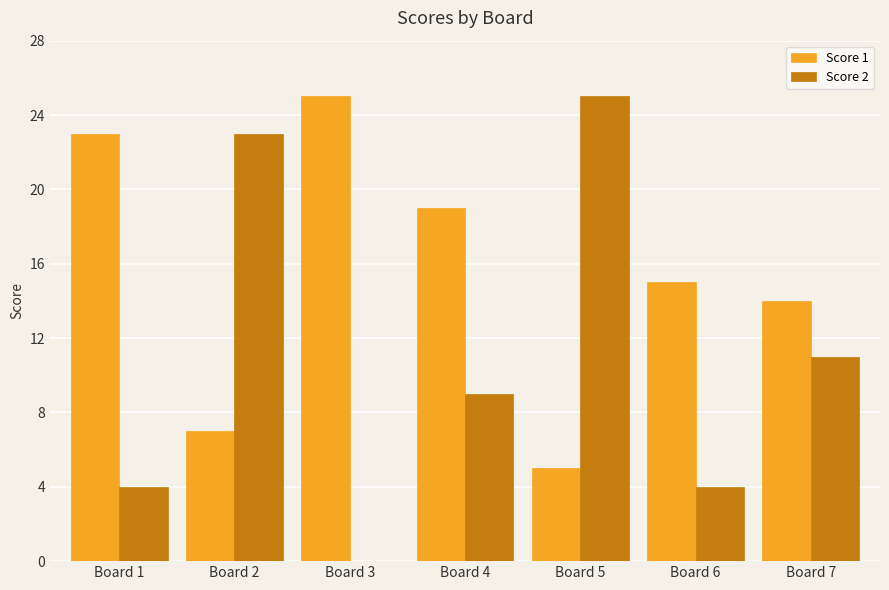

What is the greatest value displayed?

25